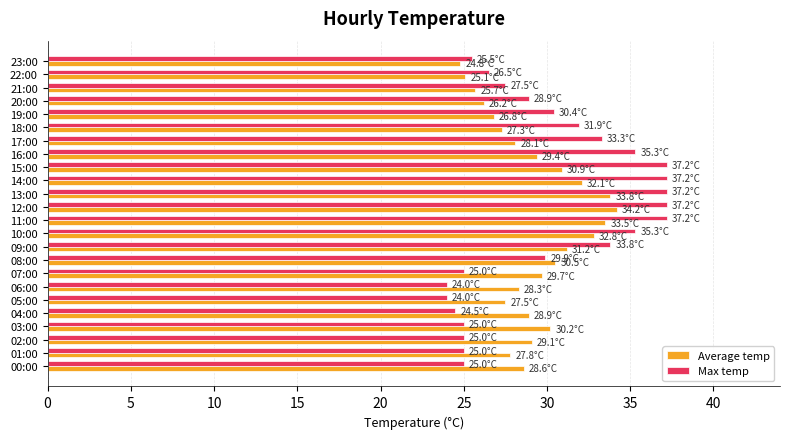

What is the maximum value for Average temp?

34.2